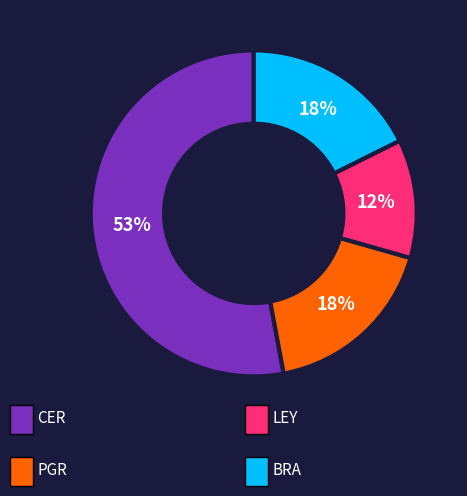

To the nearest percent, what is the difference between the largest and smallest slice percentages?

41%